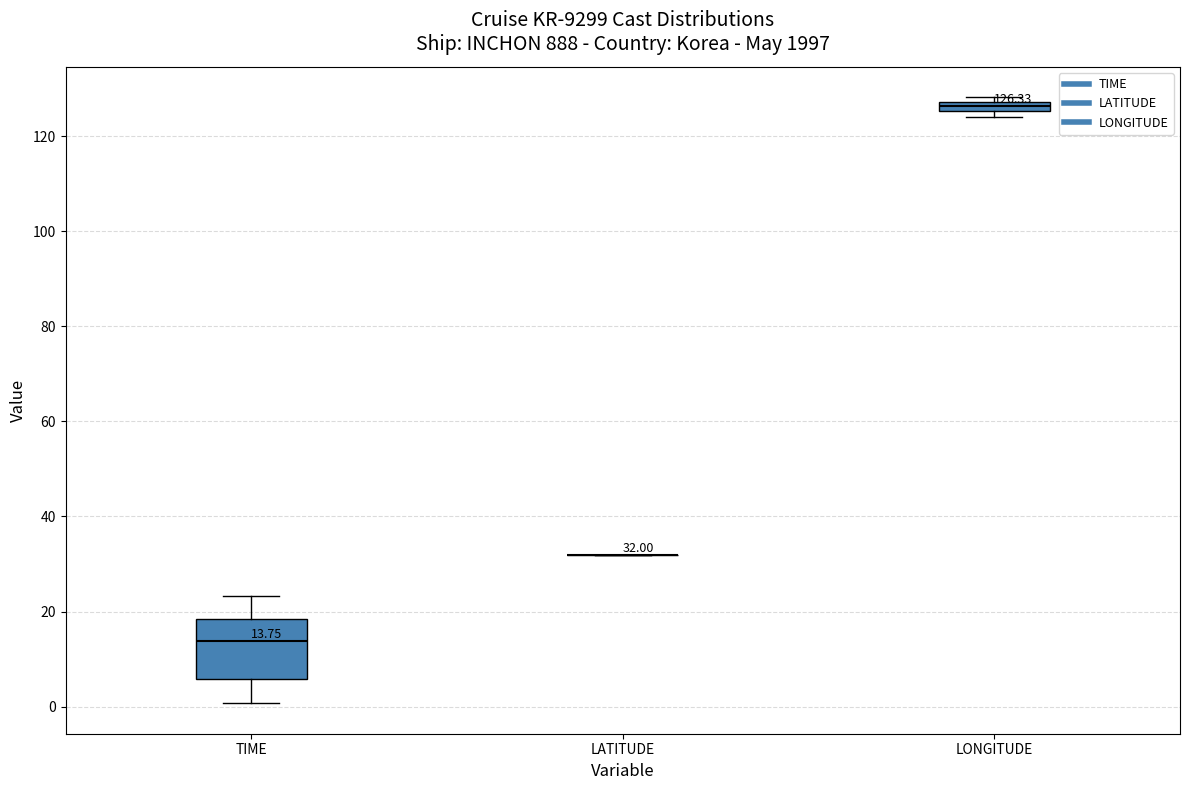

Which box is the tallest, from its lower edge to its upper edge?

TIME